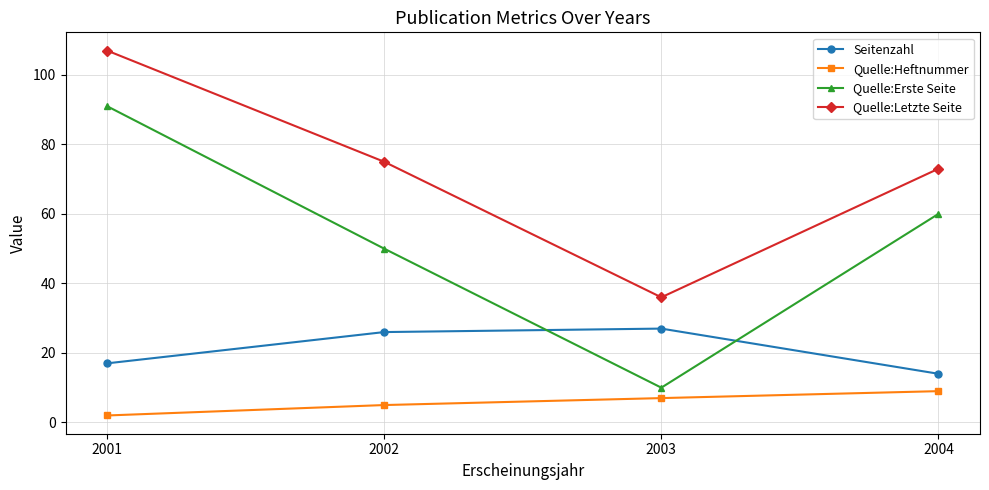

Which series has the widest spread of values?

Quelle:Erste Seite